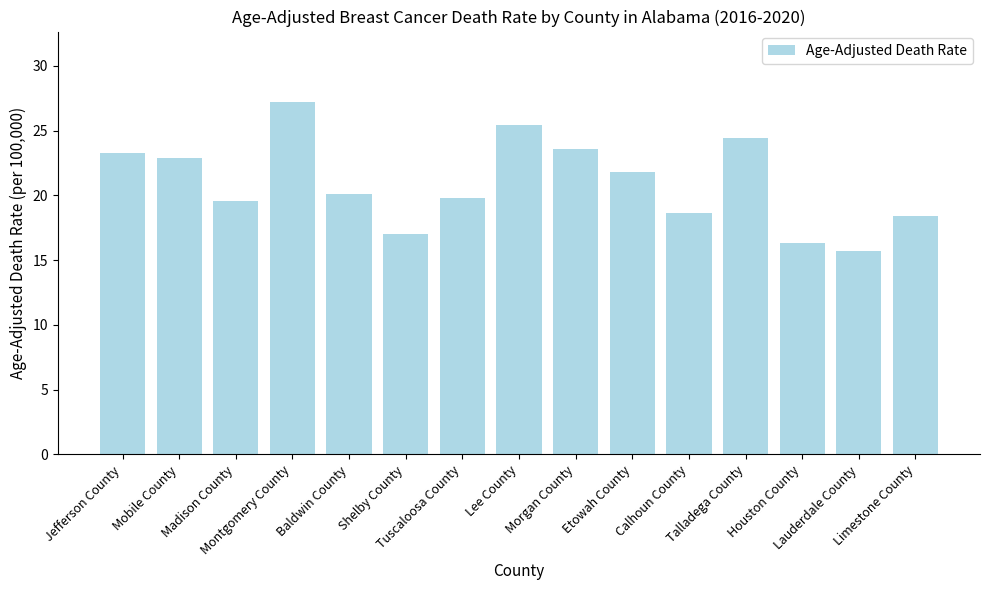

True or false: the data shows 19.8 at Tuscaloosa County.

True